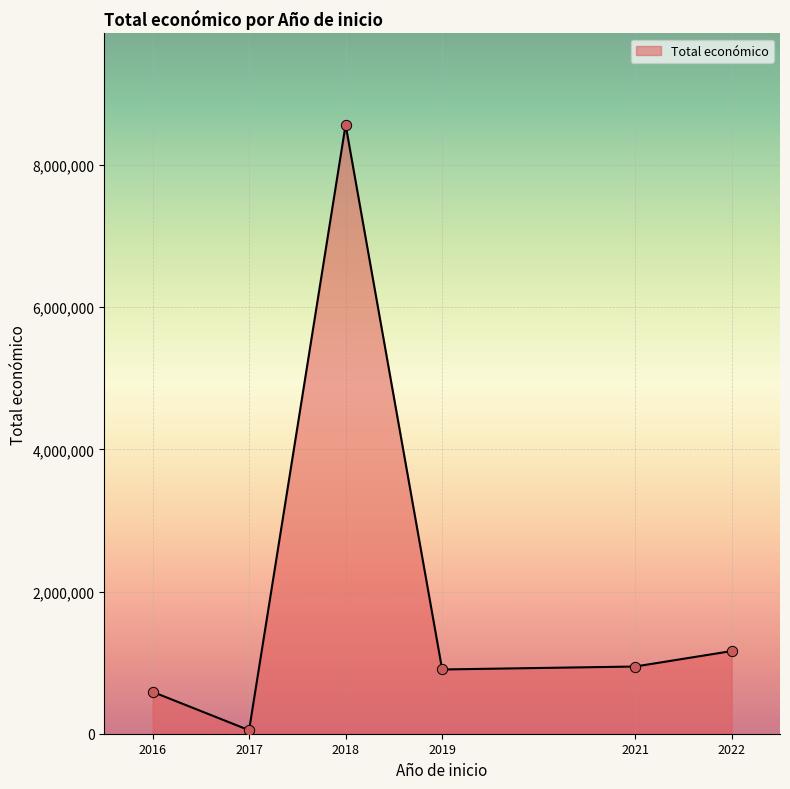

What is the change in value from 2018 to 2021?

-7622077